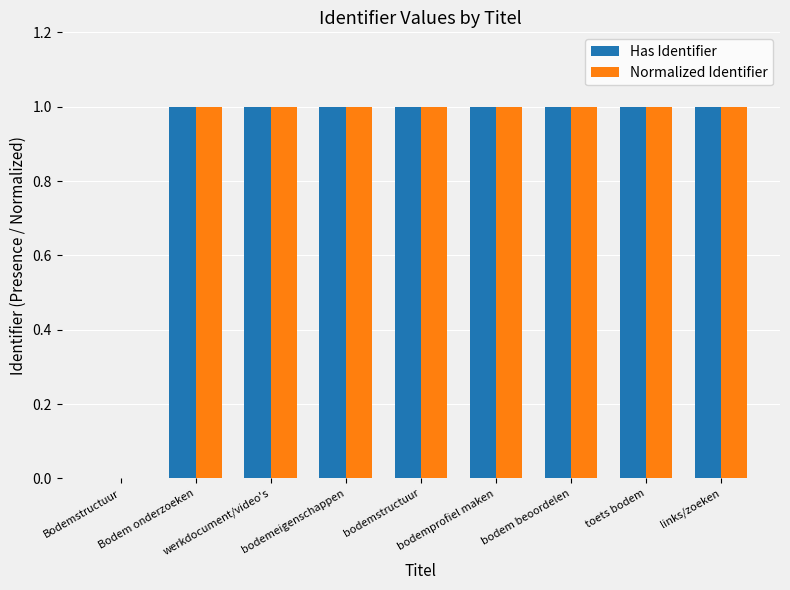

What is the maximum value shown in the chart?

1.0